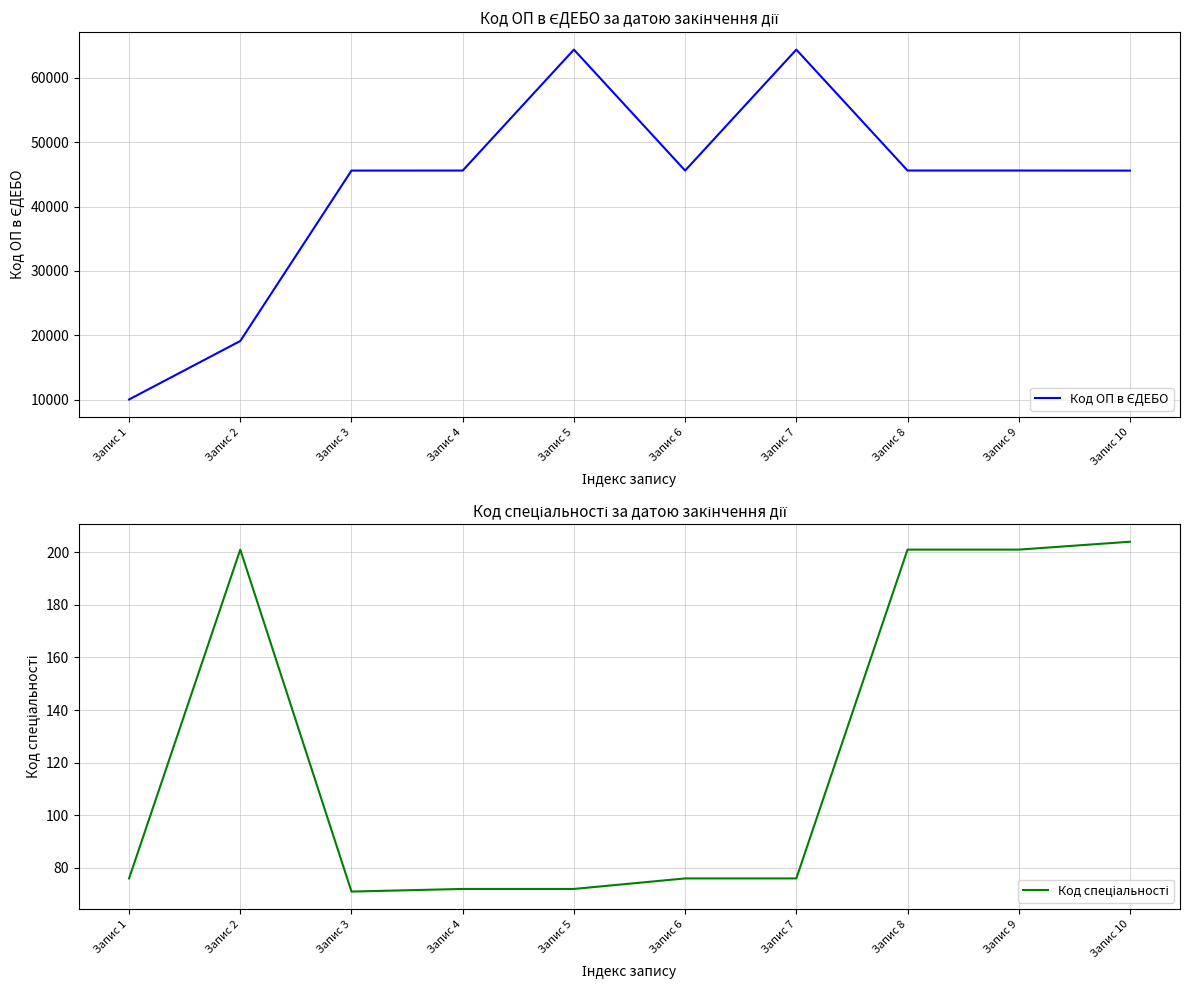

Which has a higher value, Запис 10 or Запис 5?

Запис 5